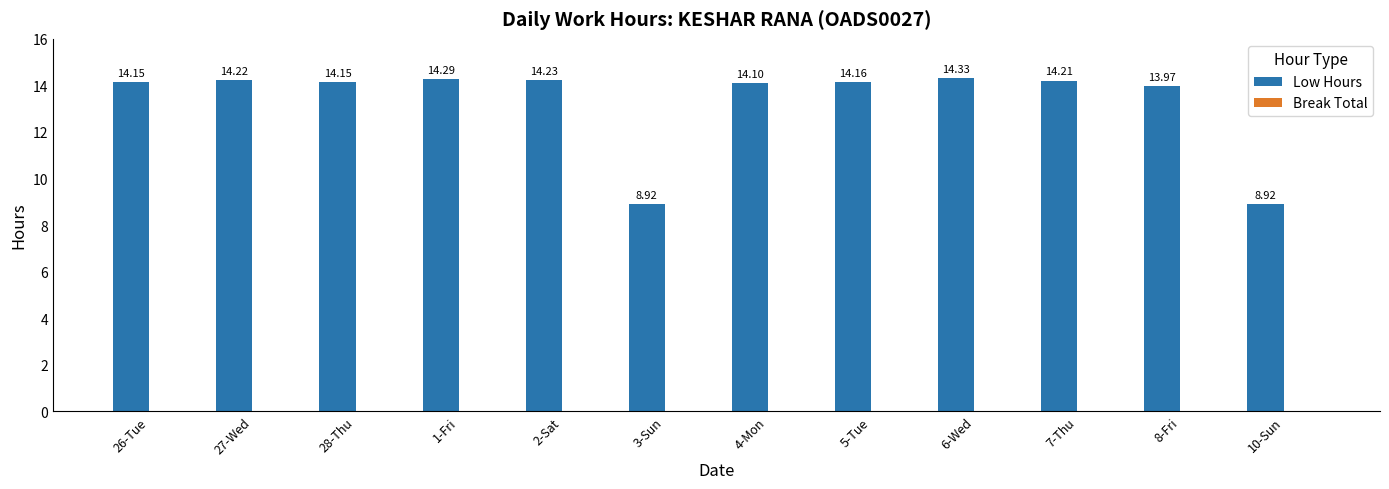

What is the average value?

13.3